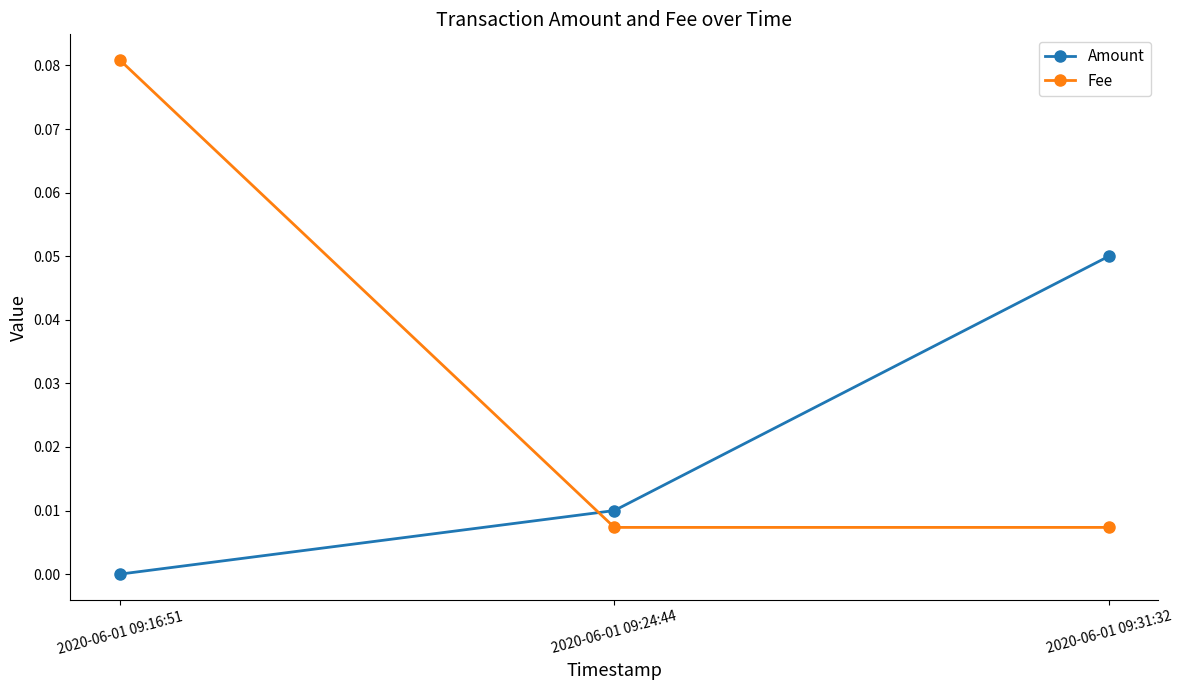

Rank the series by their average value, from highest to lowest.

Fee, Amount